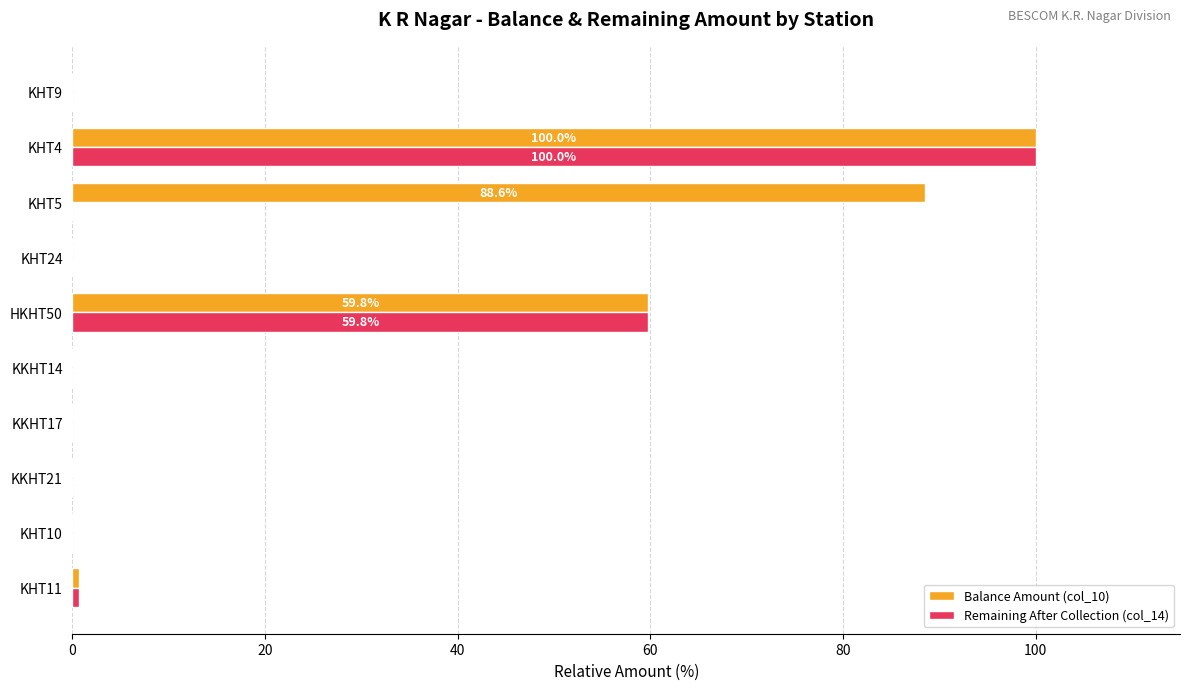

What are all the series names shown in the legend?

Balance Amount (col_10), Remaining After Collection (col_14)